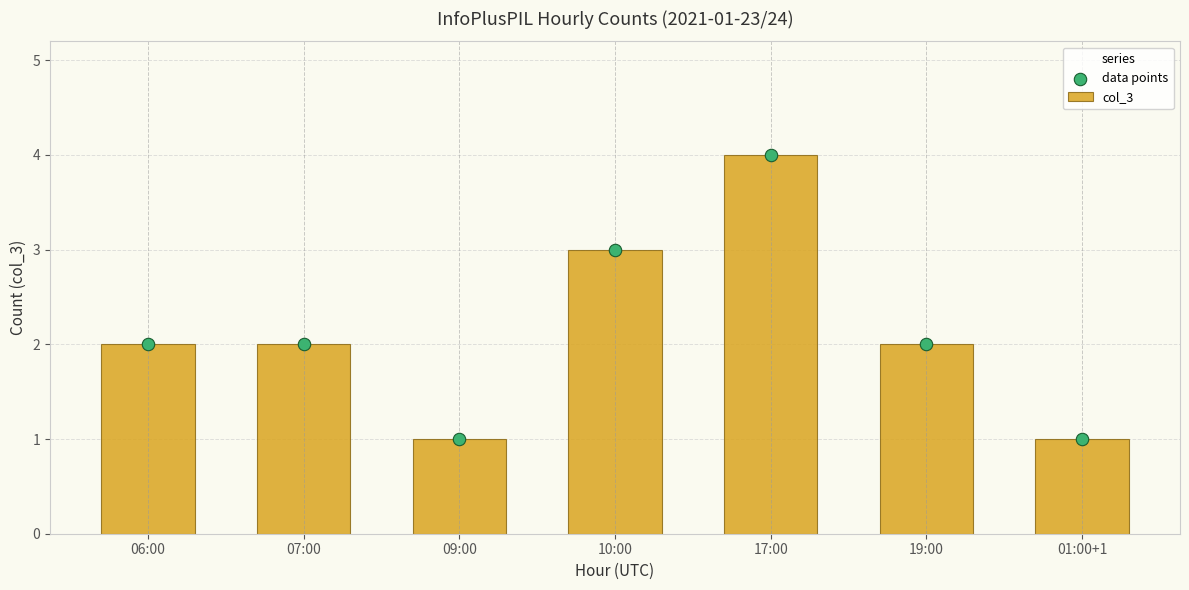

At which category is the sum across all series the highest?

17:00